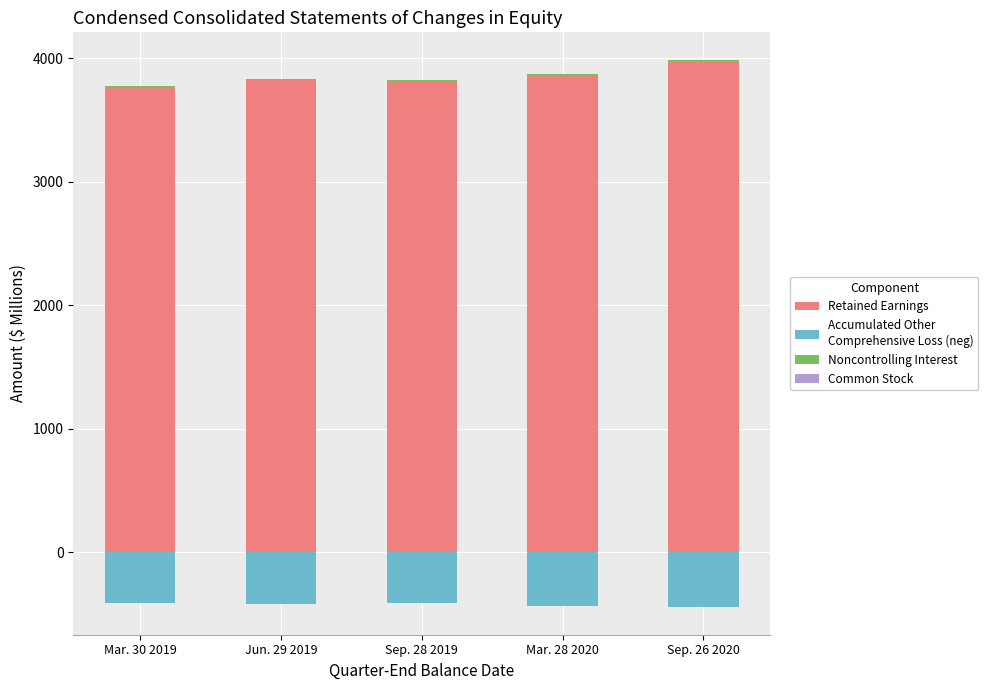

Reading left to right, transcribe all the data shown in this chart.

Retained Earnings: 3768	3823	3811	3861	3978
Accumulated Other
Comprehensive Loss (neg): -409	-415	-412	-435	-444
Noncontrolling Interest: 10	10	10	10	10
Common Stock: 1	1	1	1	1